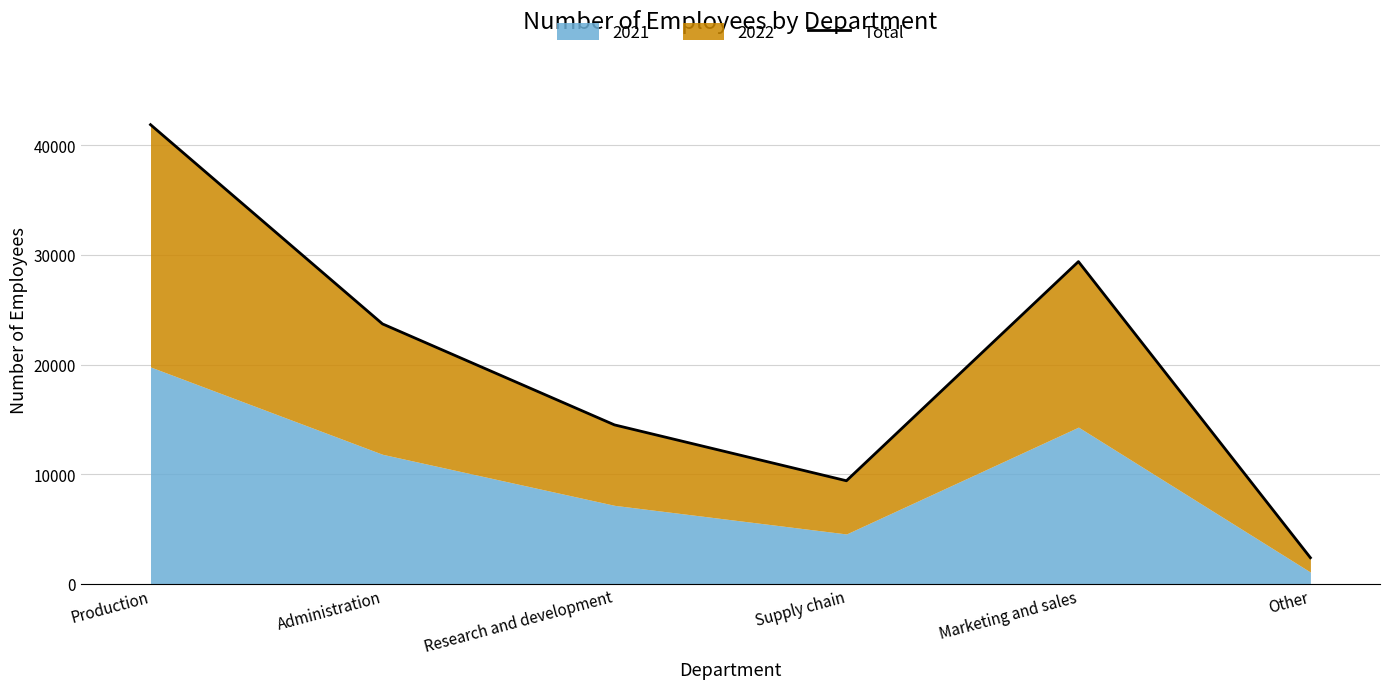

What is the label of the 3rd point from the right?

Supply chain